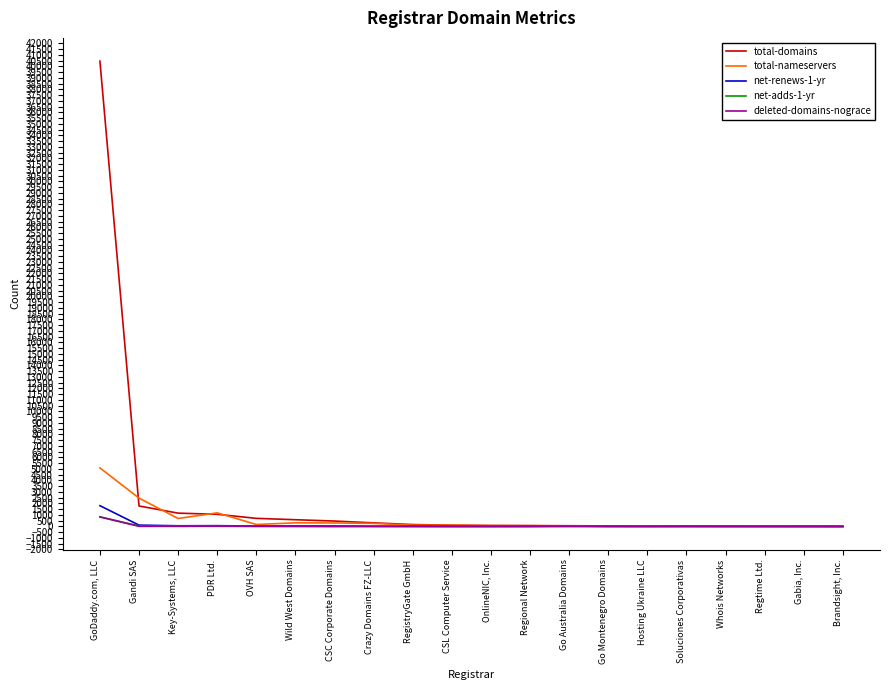

What is the highest value of the total-domains series?

40451